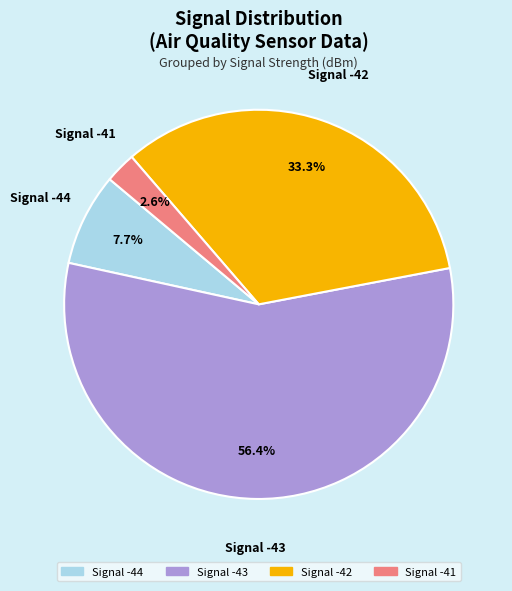

Does any single category account for the majority?

Yes